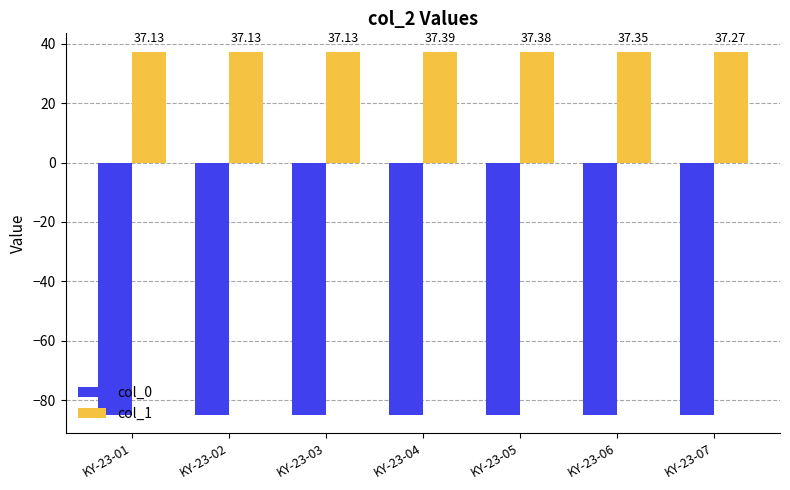

At KY-23-05, list the series in order from smallest to largest.

col_0, col_1